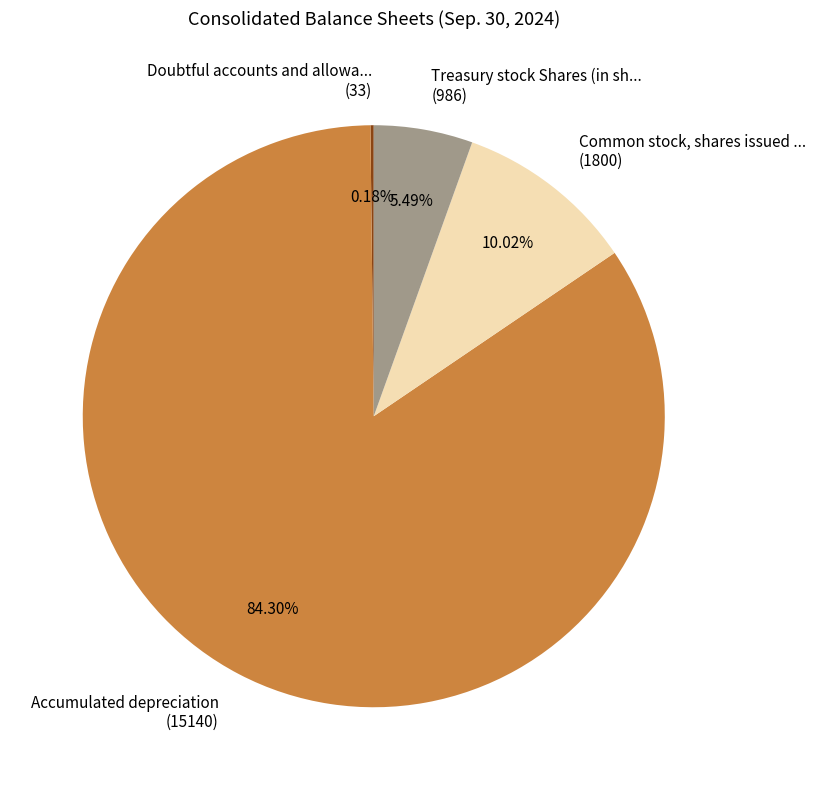

Is there any slice that represents more than half of the pie?

Yes